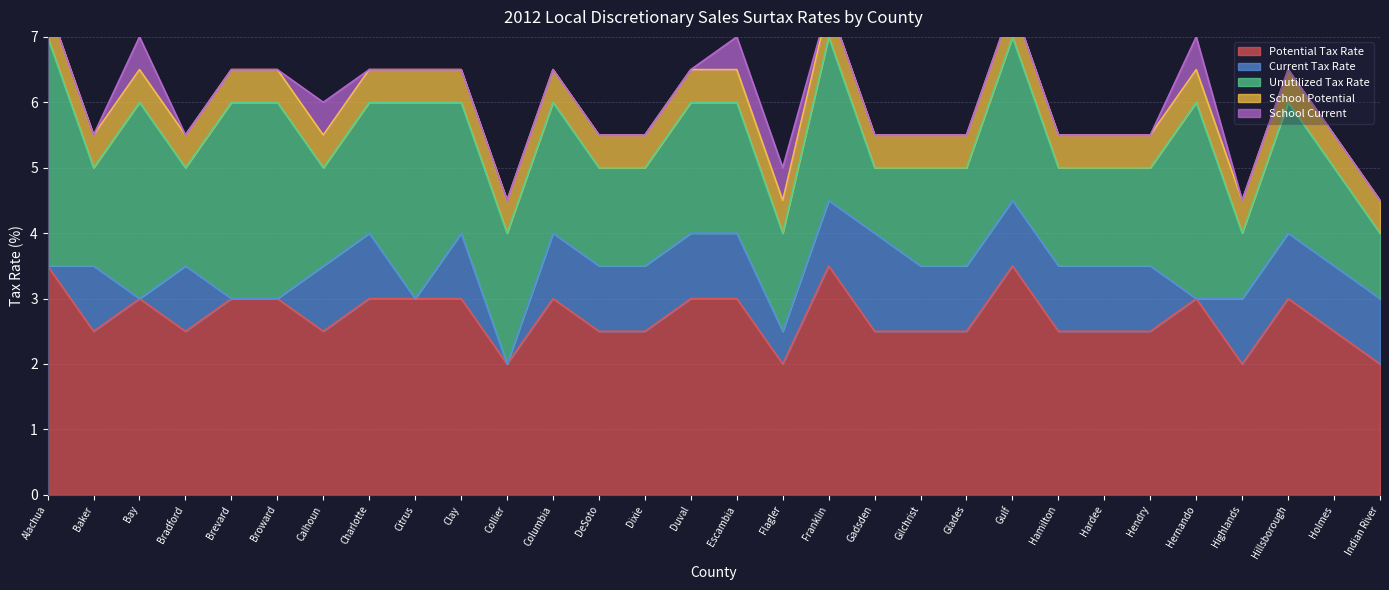

True or false: Unutilized Tax Rate and School Potential cross at least once.

False